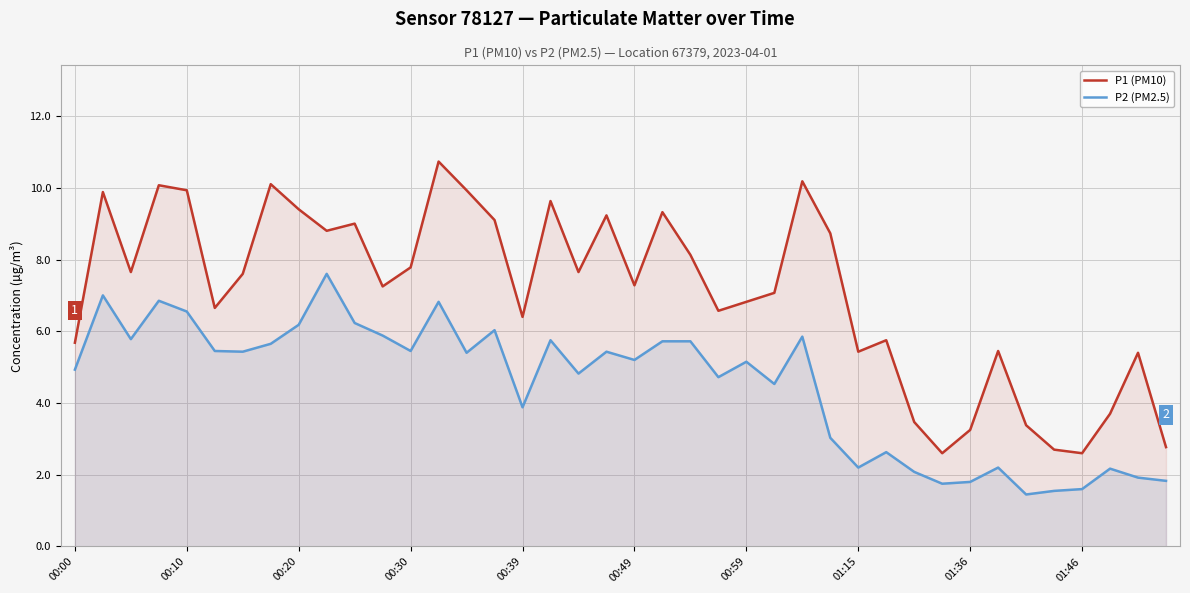

What is the total value across all series at 00:49?

12.5